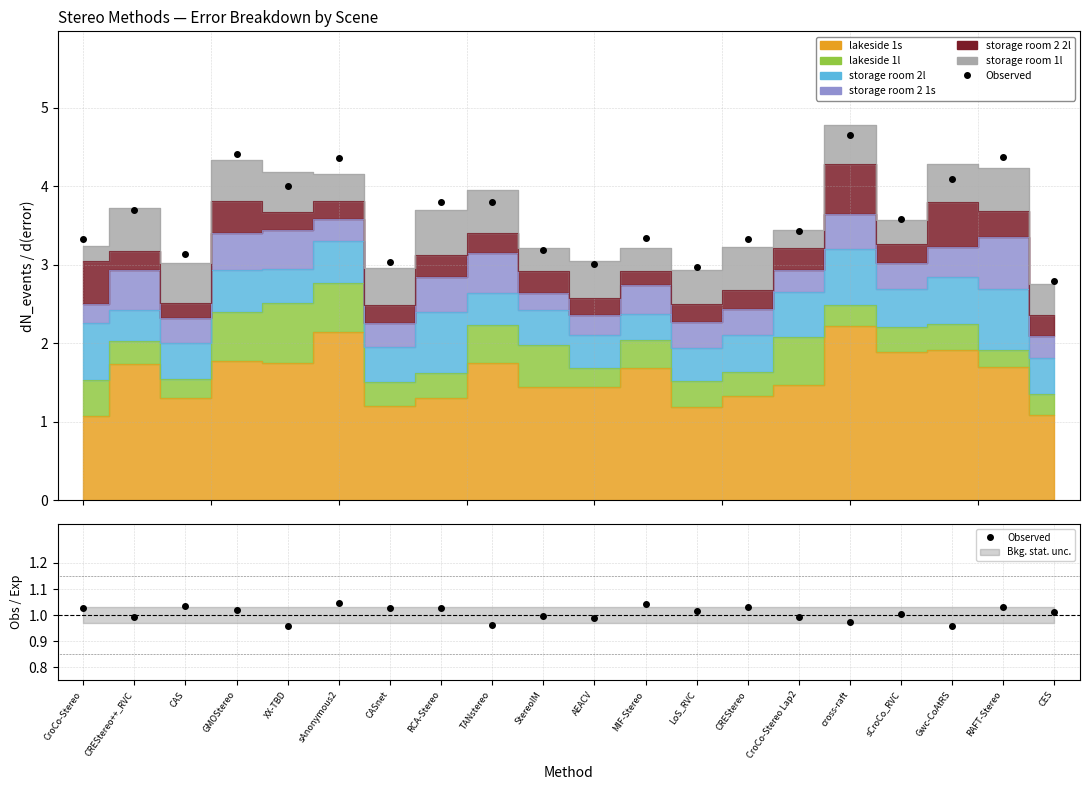

What is the label of the 15th point from the right?

sAnonymous2